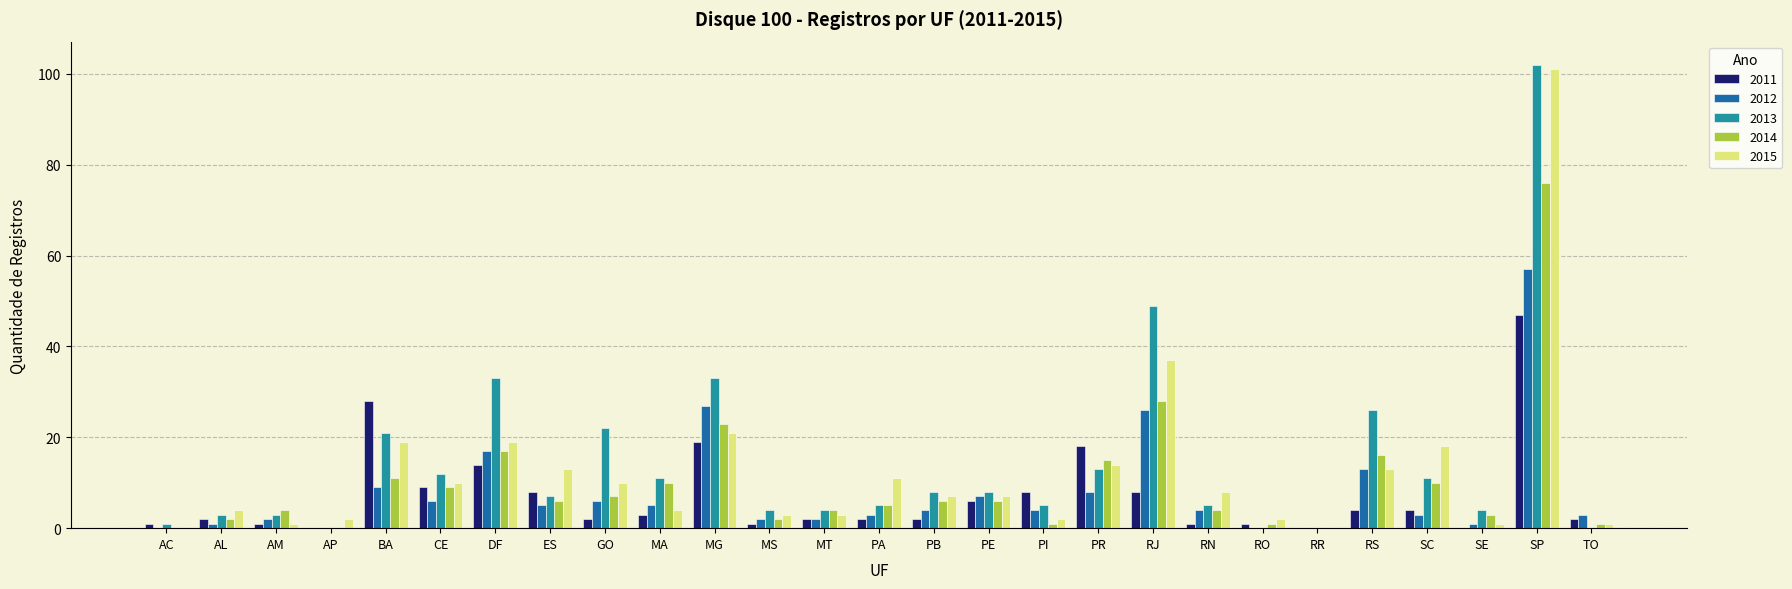

True or false: 2013 has a value of 49 at RJ.

True